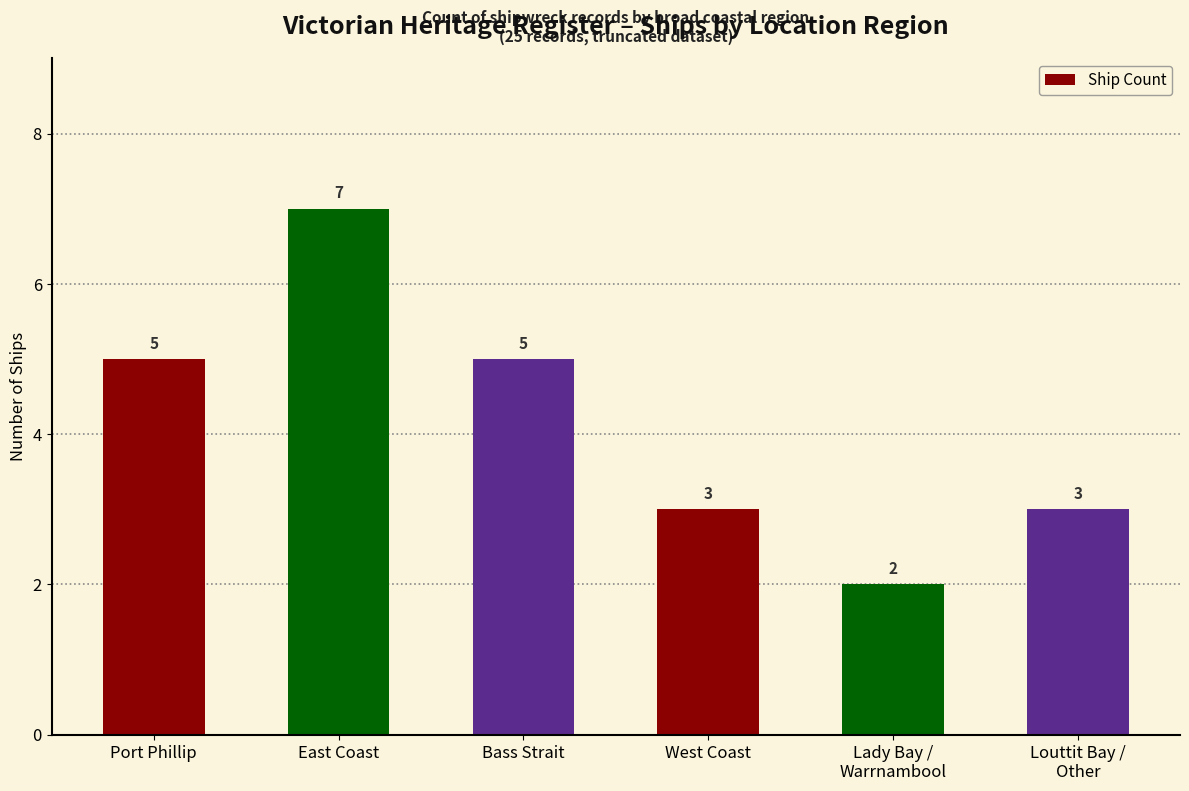

How many values are below 5?

3